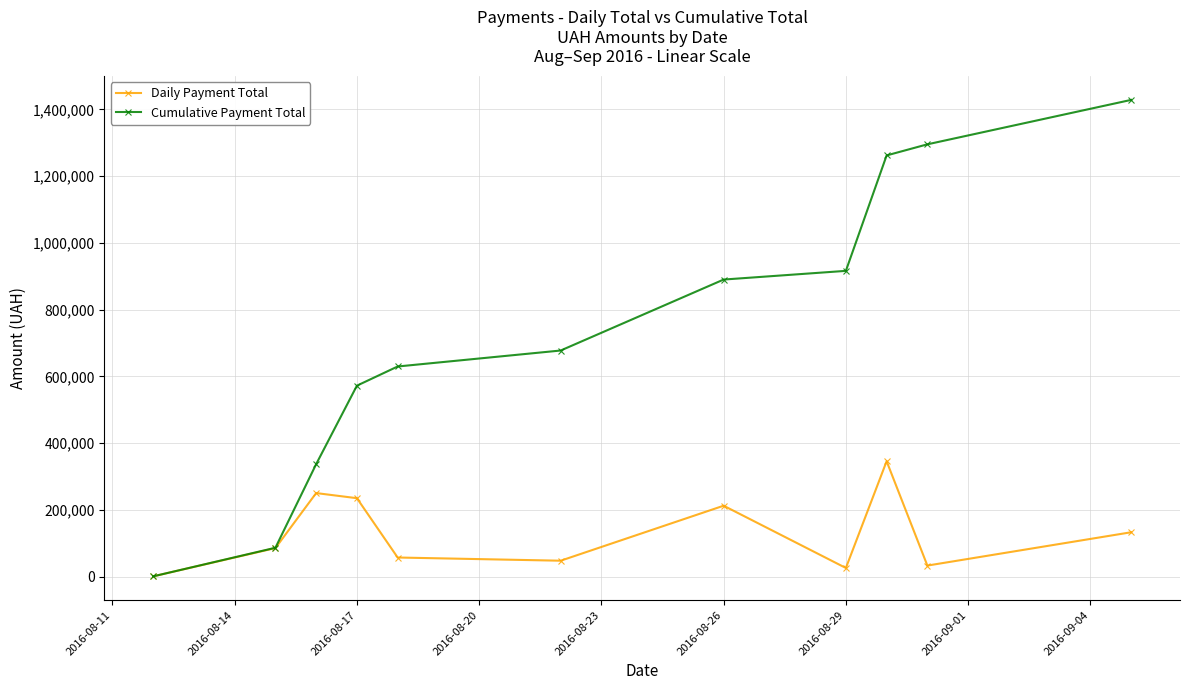

Which series has the largest total across all categories?

Cumulative Payment Total